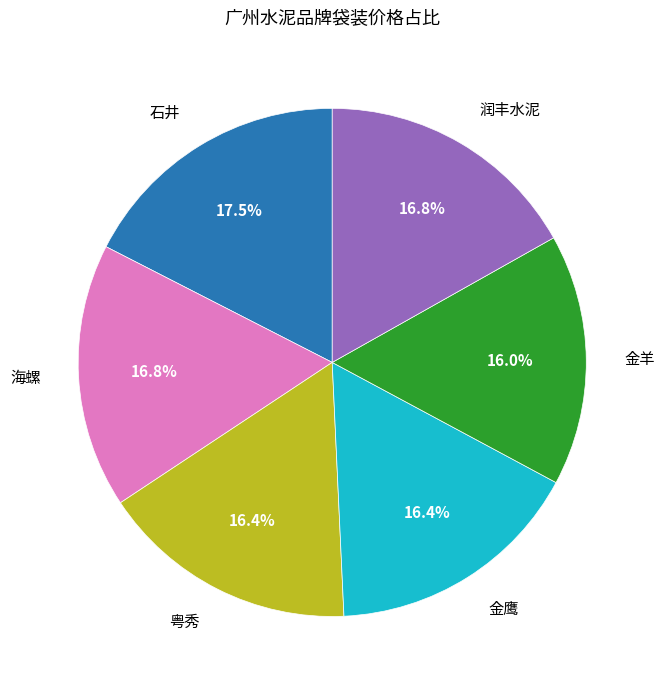

Is it true that 粤秀 is 5% of the pie?

False